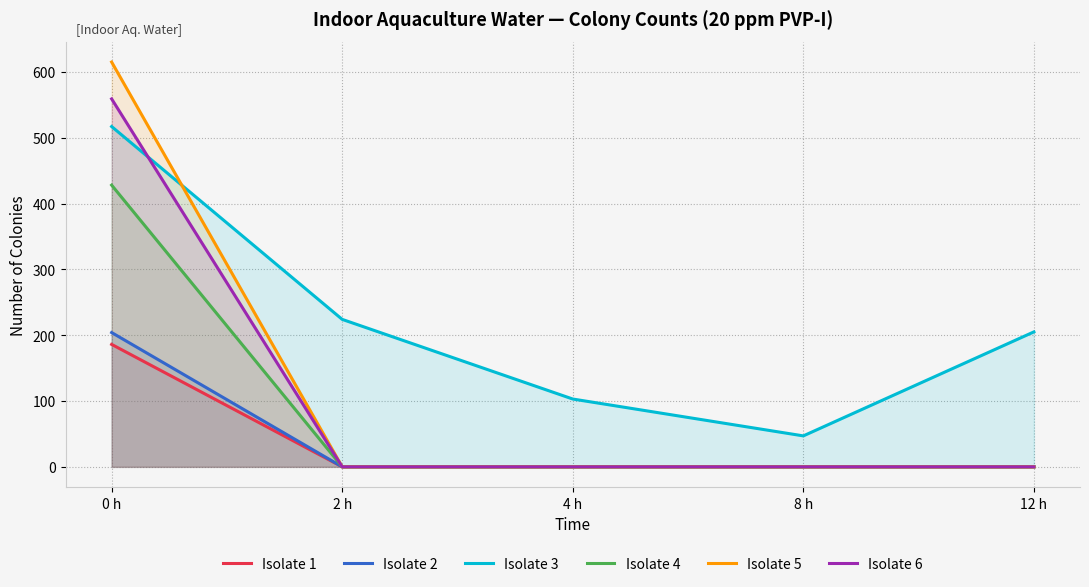

Reading left to right, what are all the values shown in this chart?

Isolate 1: 186	0	0	0	0
Isolate 2: 204	0	0	0	0
Isolate 3: 517	224	103	47	205
Isolate 4: 428	0	0	0	0
Isolate 5: 615	0	0	0	0
Isolate 6: 559	0	0	0	0